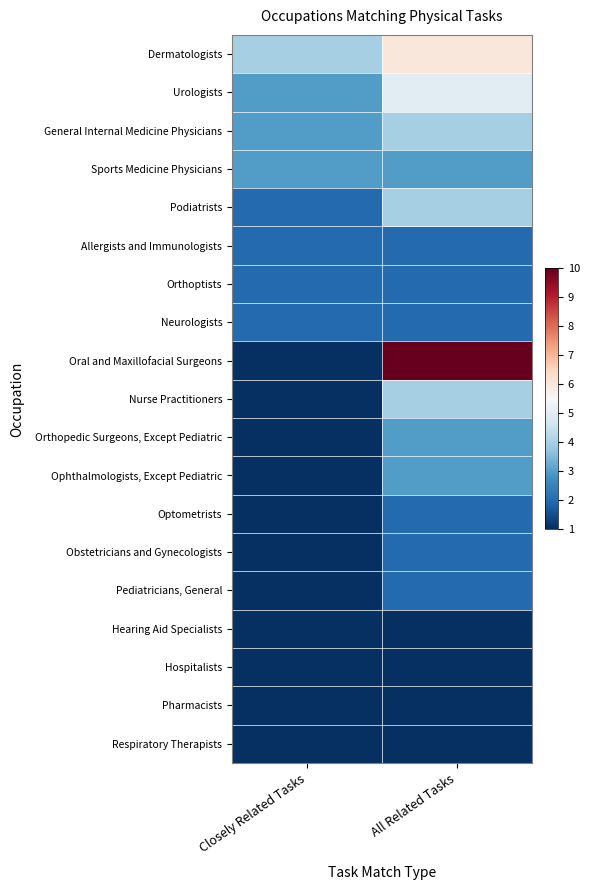

At which category does the chart reach its minimum across all series?

Closely Related Tasks